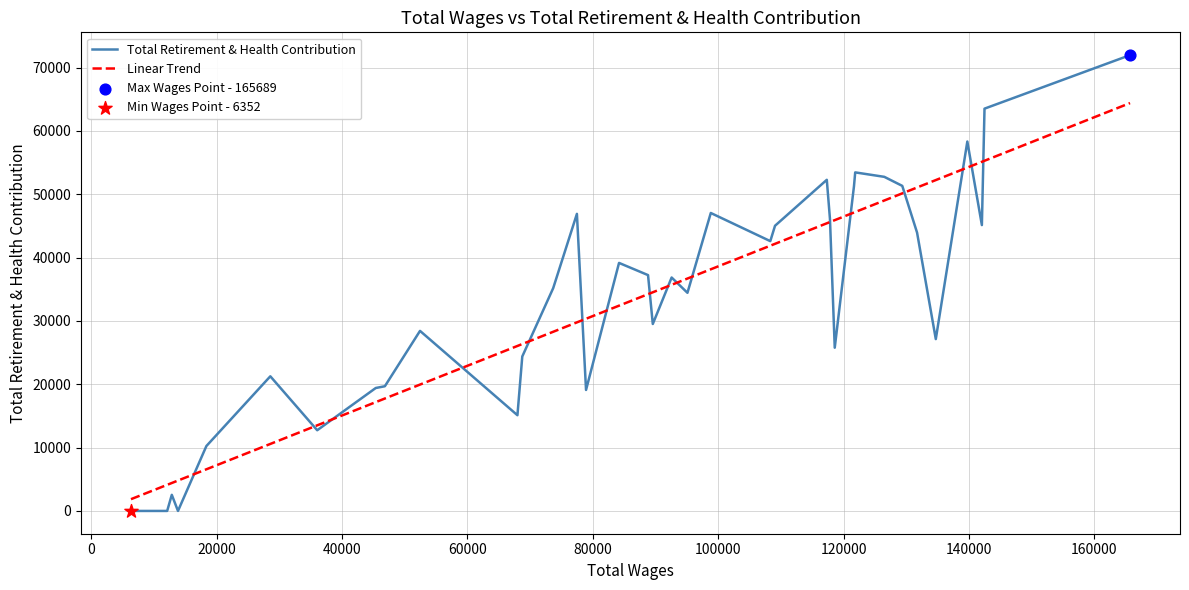

Which series contains the highest Y value?

Total Retirement & Health Contribution